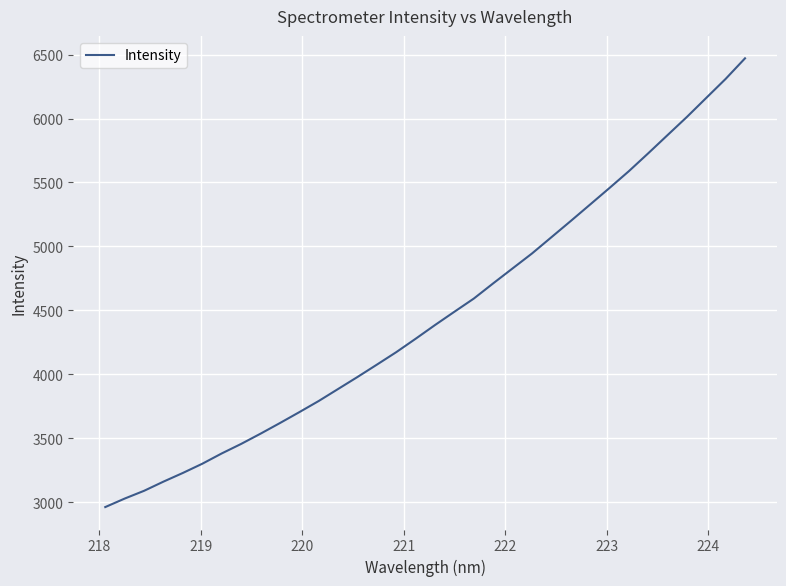

What is the minimum value shown in the chart?

2960.9